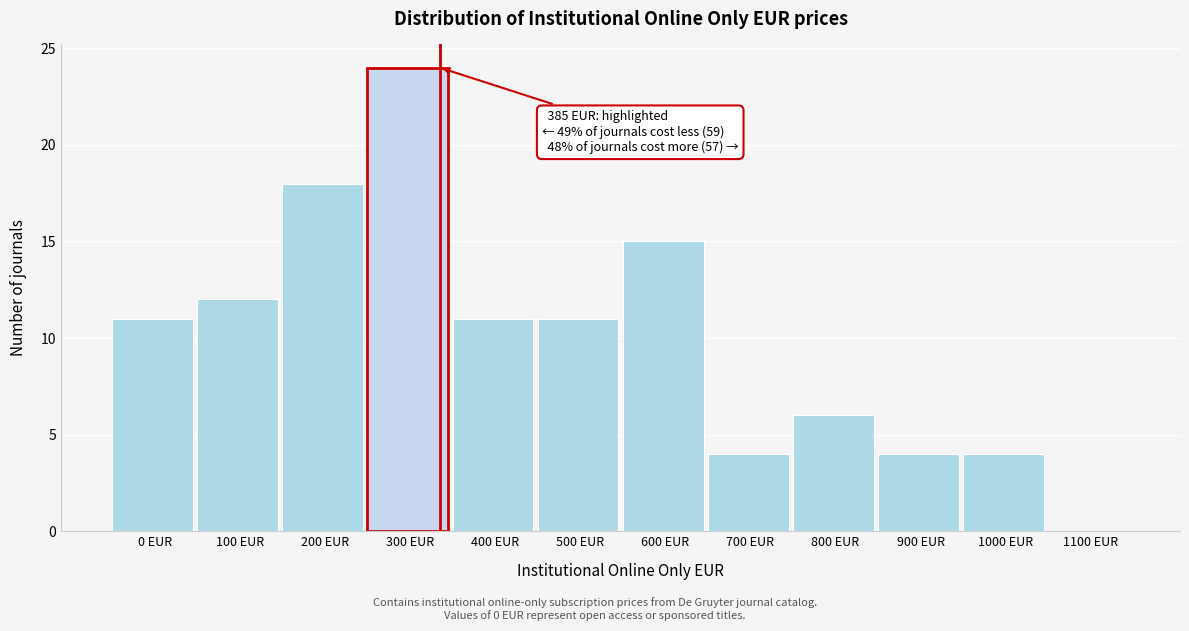

Reading left to right, what are all the values shown in this chart?

0 EUR=11	100 EUR=12	200 EUR=18	300 EUR=24	400 EUR=11	500 EUR=11	600 EUR=15	700 EUR=4	800 EUR=6	900 EUR=4	1000 EUR=4	1100 EUR=0